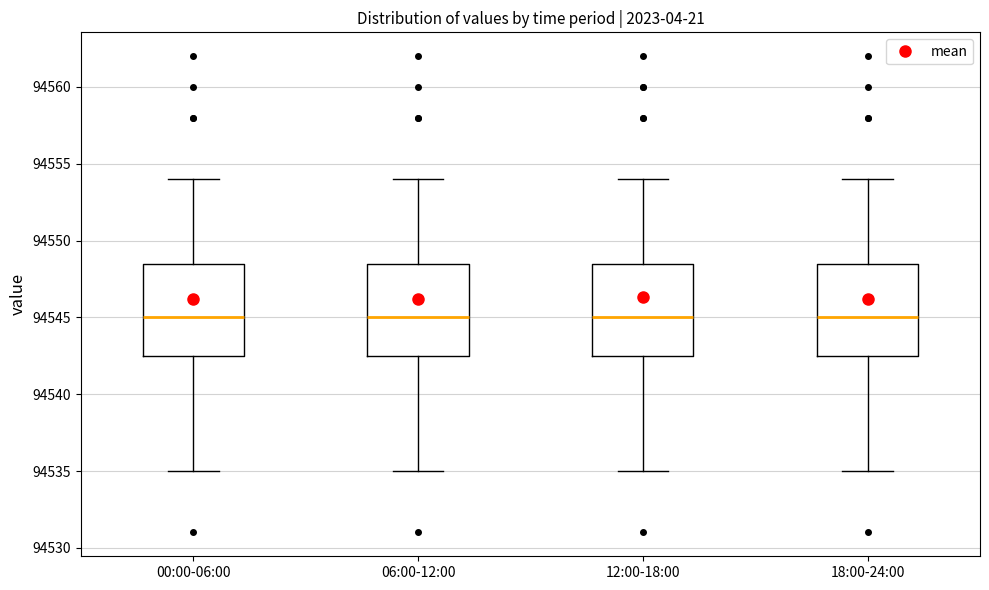

Where is the upper edge of the box for 06:00-12:00 on the y-axis? The values are not printed on the chart, so give them approximately, as read against the axis.

94548.5